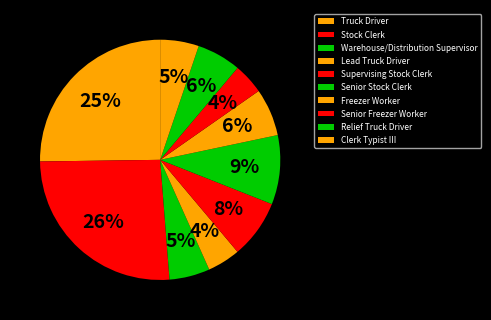

How many segments does this pie chart have?

10